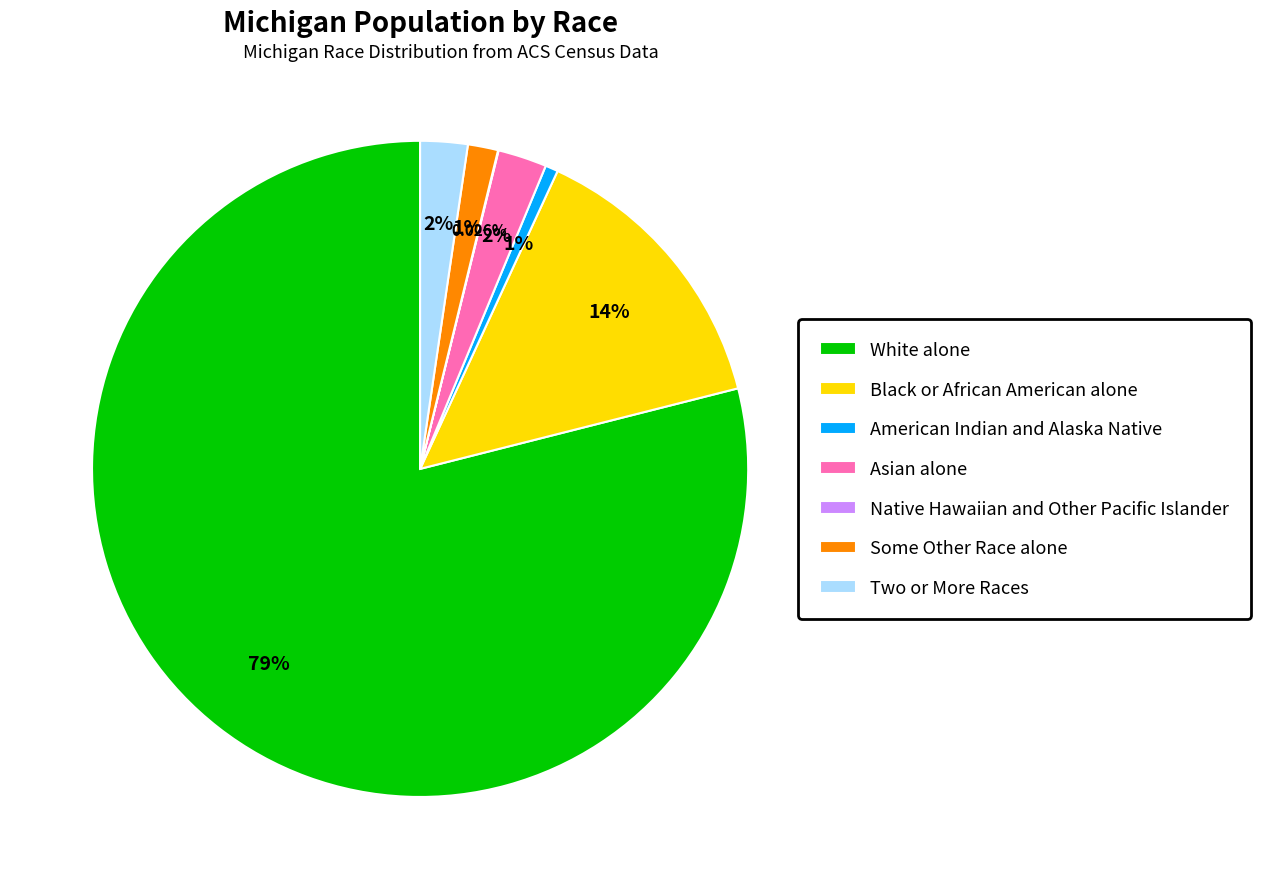

Is the sum of Two or More Races and American Indian and Alaska Native greater than half?

No